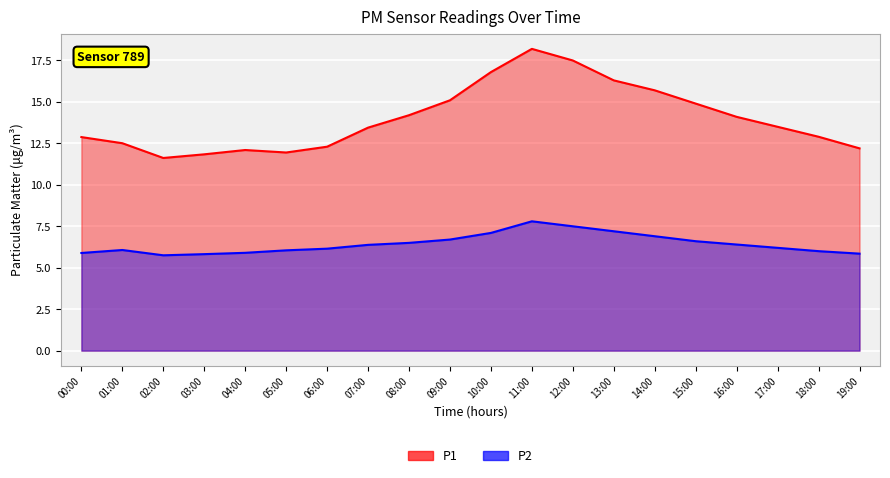

The value of P1 at 19:00 is 20.5. True or false?

False